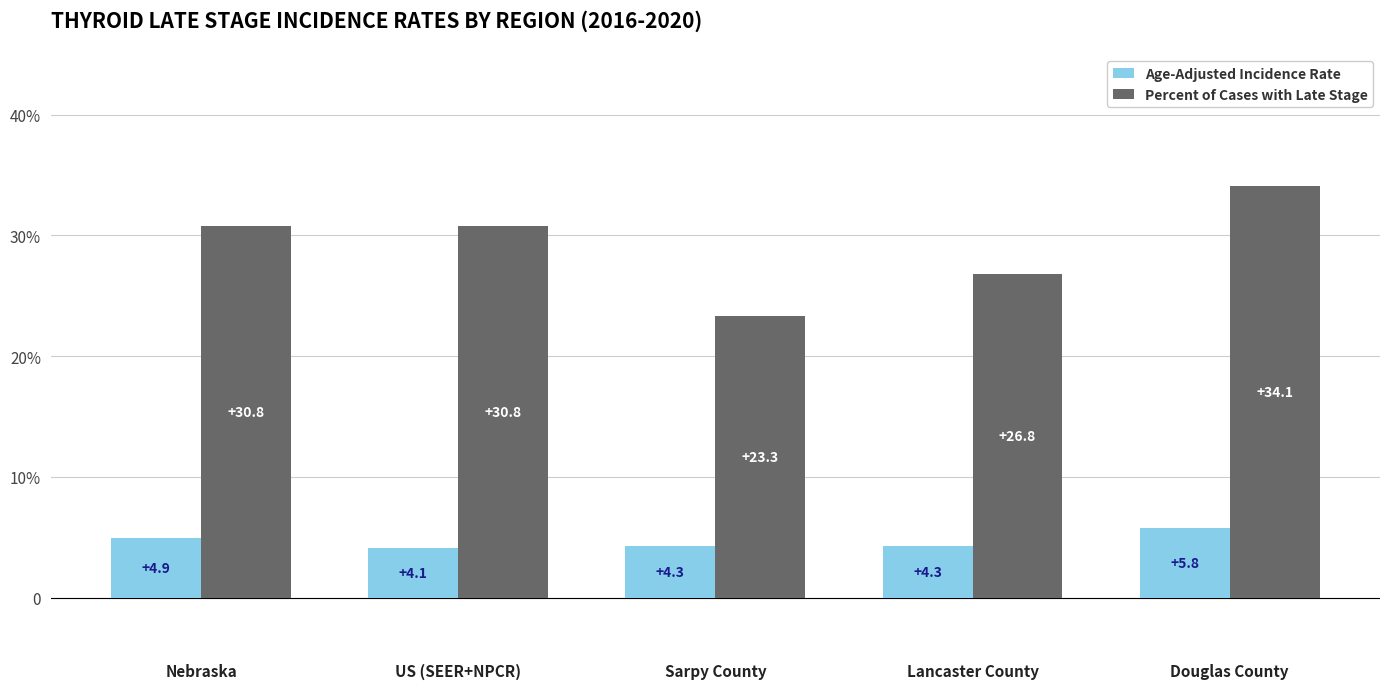

What is the difference between the maximum and second lowest values in the Percent of Cases with Late Stage series?

7.3